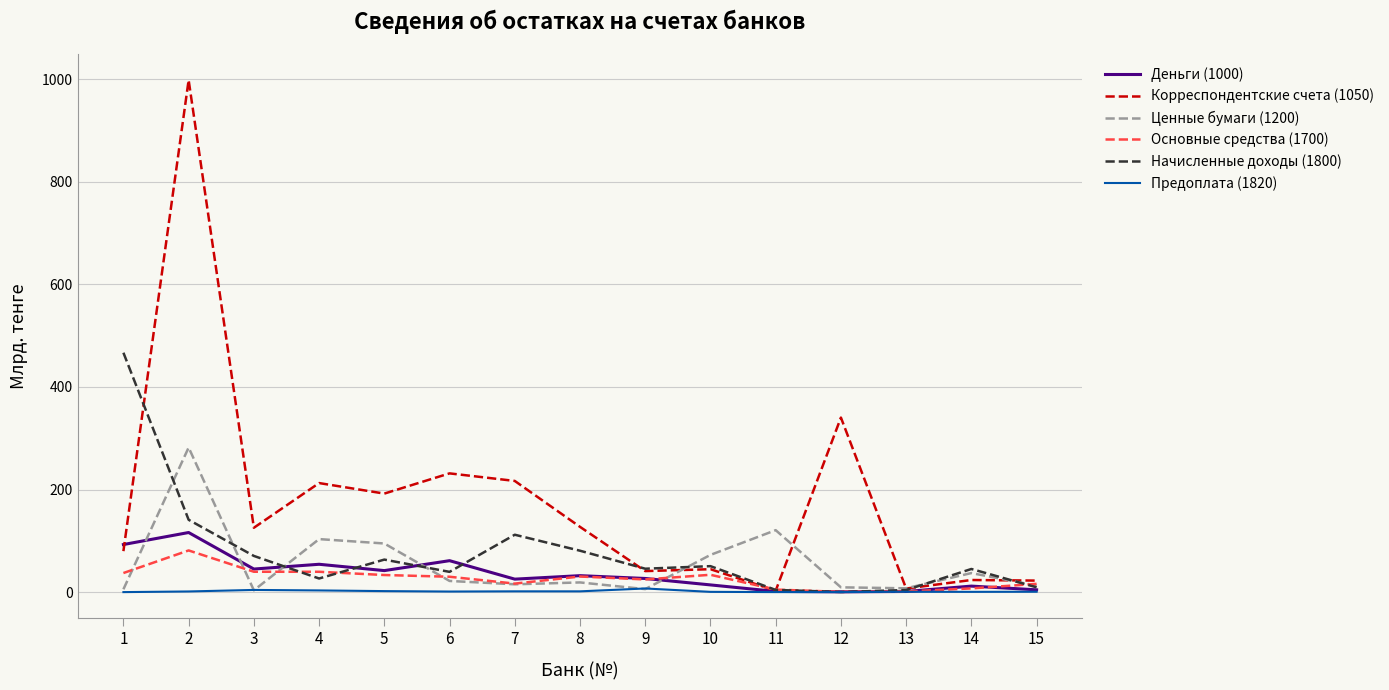

Which series has the largest range (max minus min)?

Корреспондентские счета (1050)